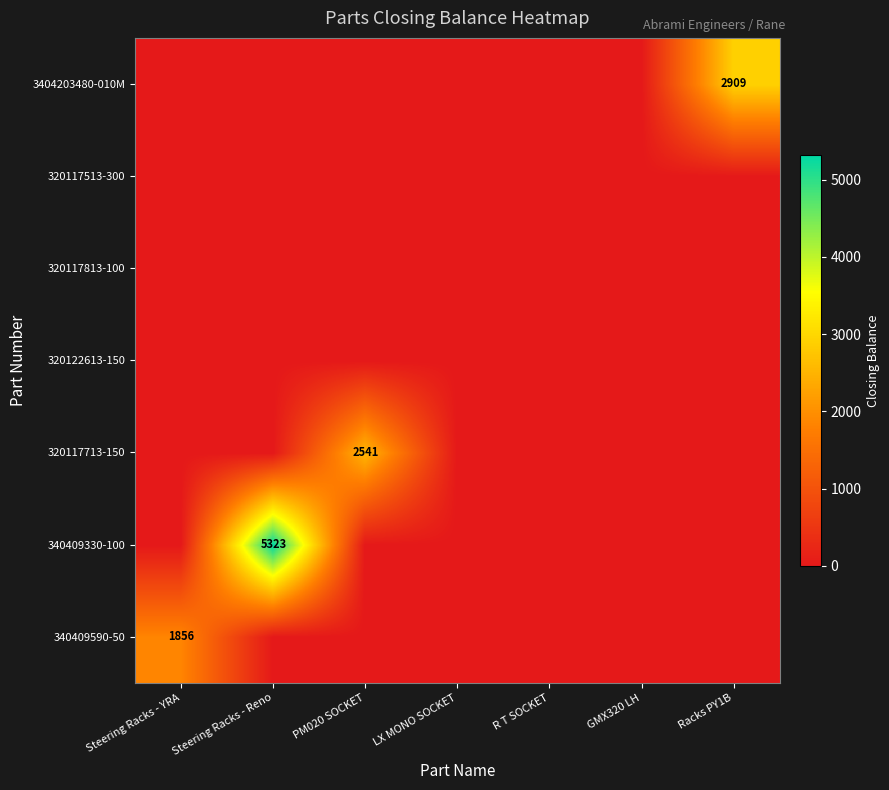

True or false: 320117713-150 has a value of 2541 at PM020 SOCKET.

True